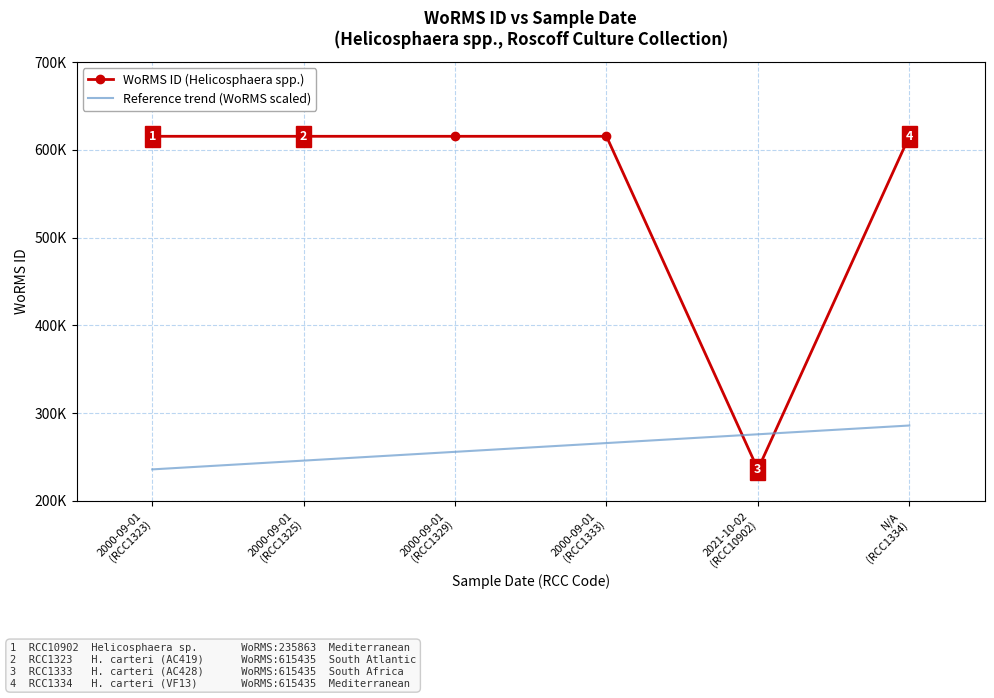

Rank the series at 2000-09-01
(RCC1323) from lowest to highest value.

Reference trend (WoRMS scaled), WoRMS ID (Helicosphaera spp.)